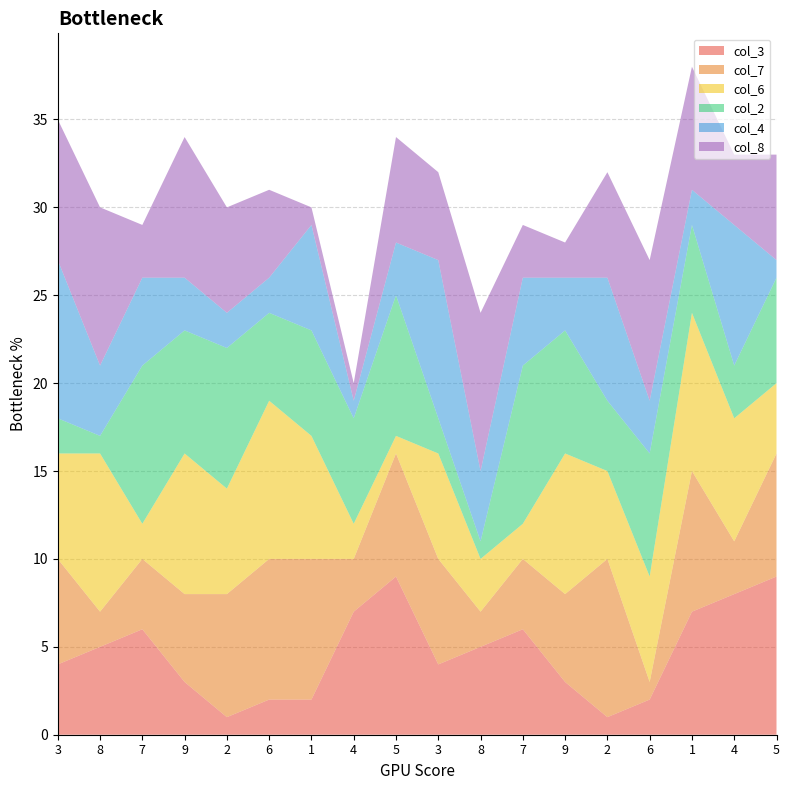

Reading left to right, extract all data points from this chart.

col_3: 3=4	8=5	7=6	9=3	2=1	6=2	1=2	4=7	5=9	3=4	8=5	7=6	9=3	2=1	6=2	1=7	4=8	5=9
col_7: 3=6	8=2	7=4	9=5	2=7	6=8	1=8	4=3	5=7	3=6	8=2	7=4	9=5	2=9	6=1	1=8	4=3	5=7
col_6: 3=6	8=9	7=2	9=8	2=6	6=9	1=7	4=2	5=1	3=6	8=3	7=2	9=8	2=5	6=6	1=9	4=7	5=4
col_2: 3=2	8=1	7=9	9=7	2=8	6=5	1=6	4=6	5=8	3=2	8=1	7=9	9=7	2=4	6=7	1=5	4=3	5=6
col_4: 3=9	8=4	7=5	9=3	2=2	6=2	1=6	4=1	5=3	3=9	8=4	7=5	9=3	2=7	6=3	1=2	4=8	5=1
col_8: 3=8	8=9	7=3	9=8	2=6	6=5	1=1	4=1	5=6	3=5	8=9	7=3	9=2	2=6	6=8	1=7	4=4	5=6